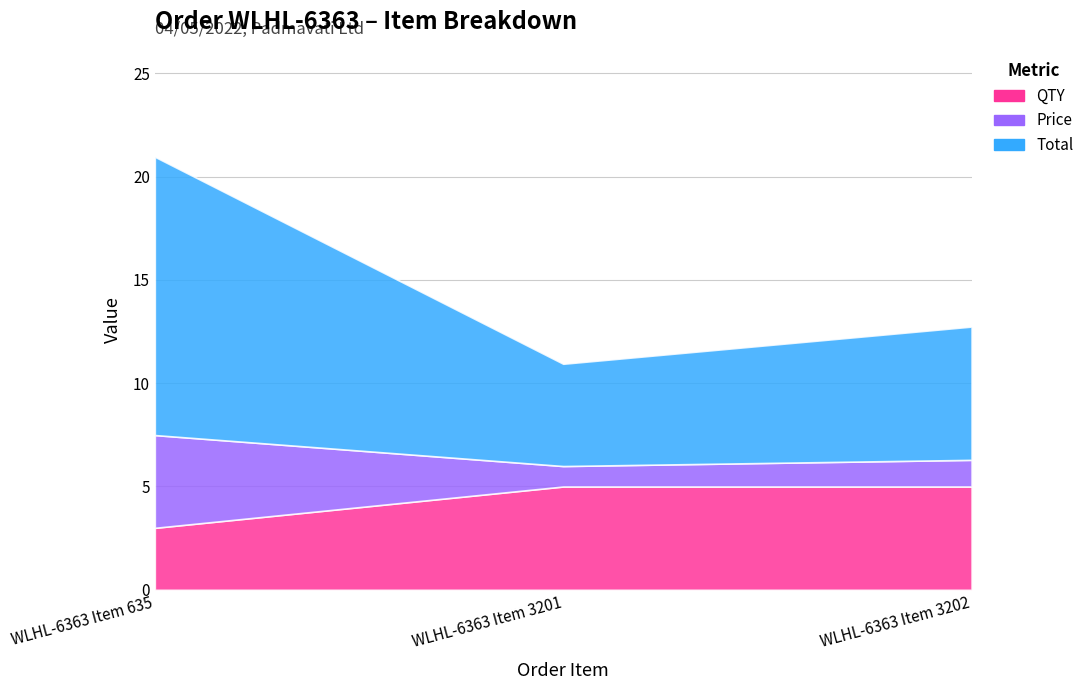

What is the spread (max minus min) of values at WLHL-6363 Item 635?

10.5